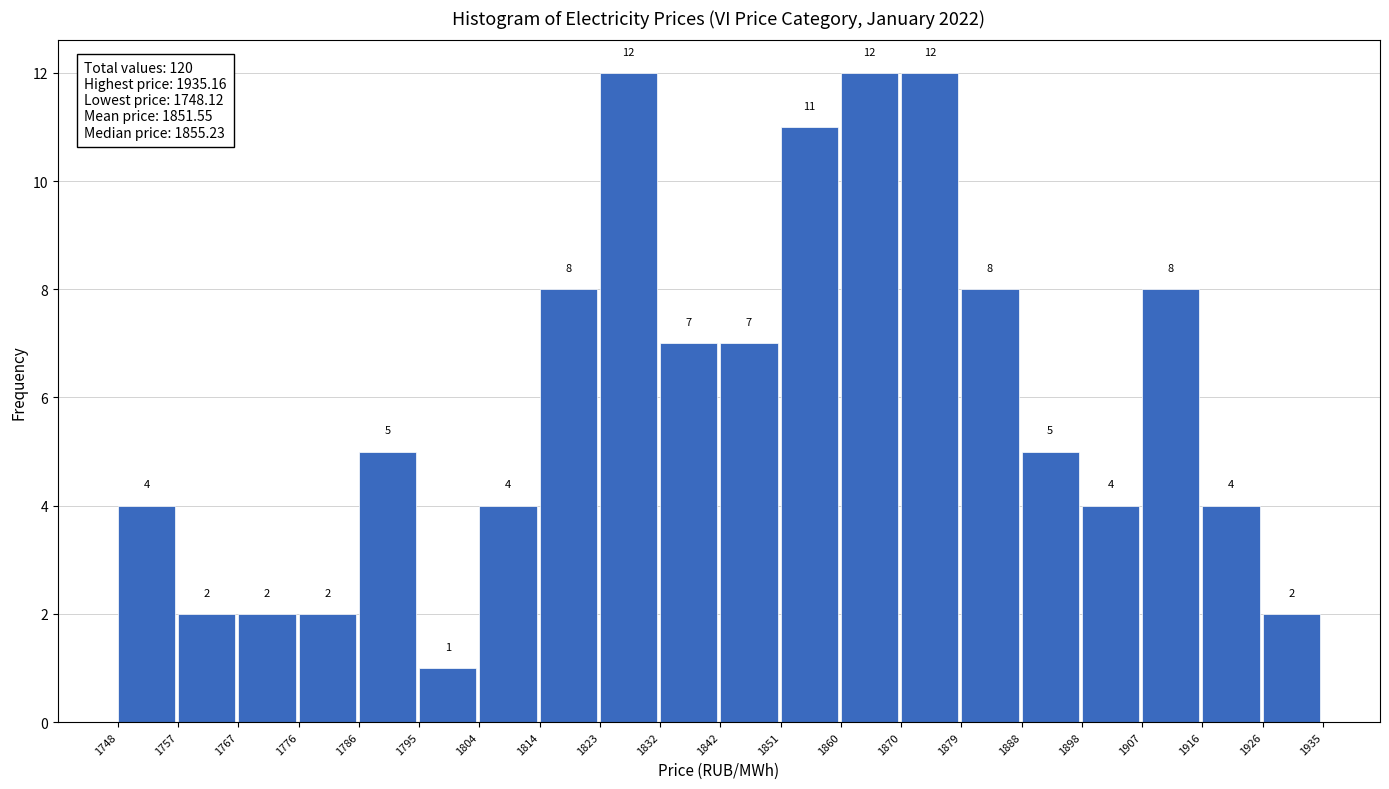

Reading left to right, transcribe this chart: for each bar, give the range it covers on the x-axis and its height.

1748 to 1757: 4
1757 to 1767: 2
1767 to 1776: 2
1776 to 1786: 2
1786 to 1795: 5
1795 to 1804: 1
1804 to 1814: 4
1814 to 1823: 8
1823 to 1832: 12
1832 to 1842: 7
1842 to 1851: 7
1851 to 1860: 11
1860 to 1870: 12
1870 to 1879: 12
1879 to 1888: 8
1888 to 1898: 5
1898 to 1907: 4
1907 to 1916: 8
1916 to 1926: 4
1926 to 1935: 2